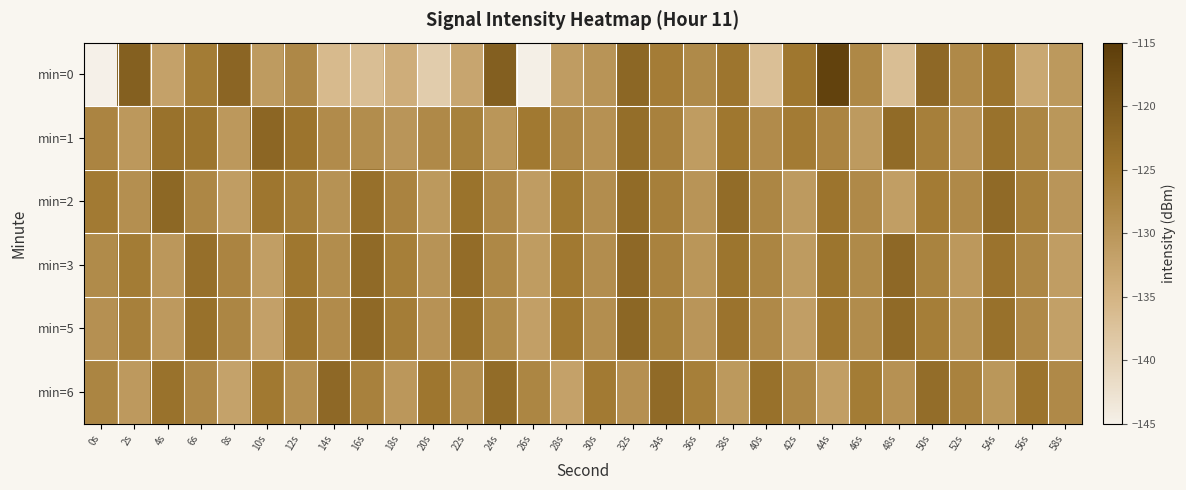

Rank the series by their maximum value, from highest to lowest.

min=0, min=1, min=5, min=2, min=3, min=6